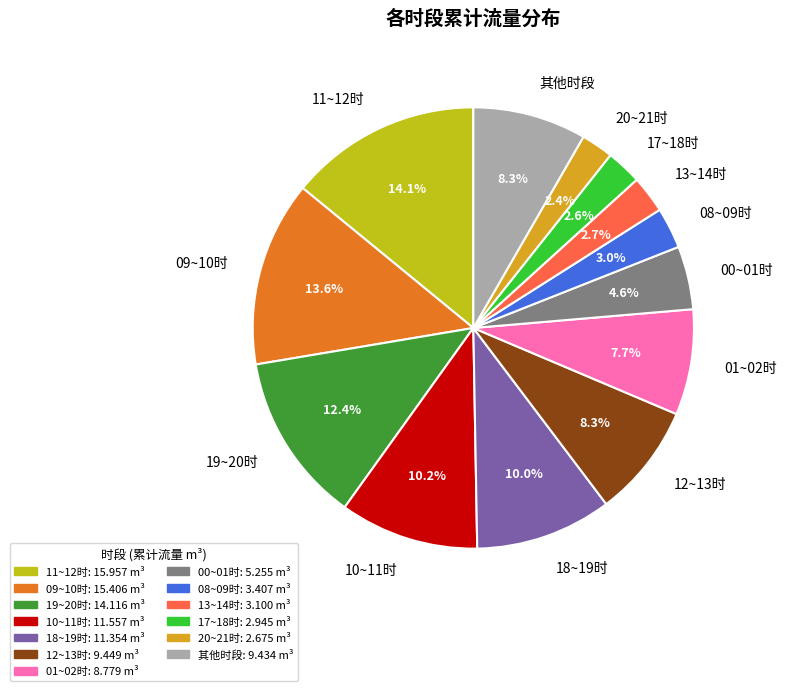

What is the ratio of the value at 00~01时 to the value at 08~09时?

1.5